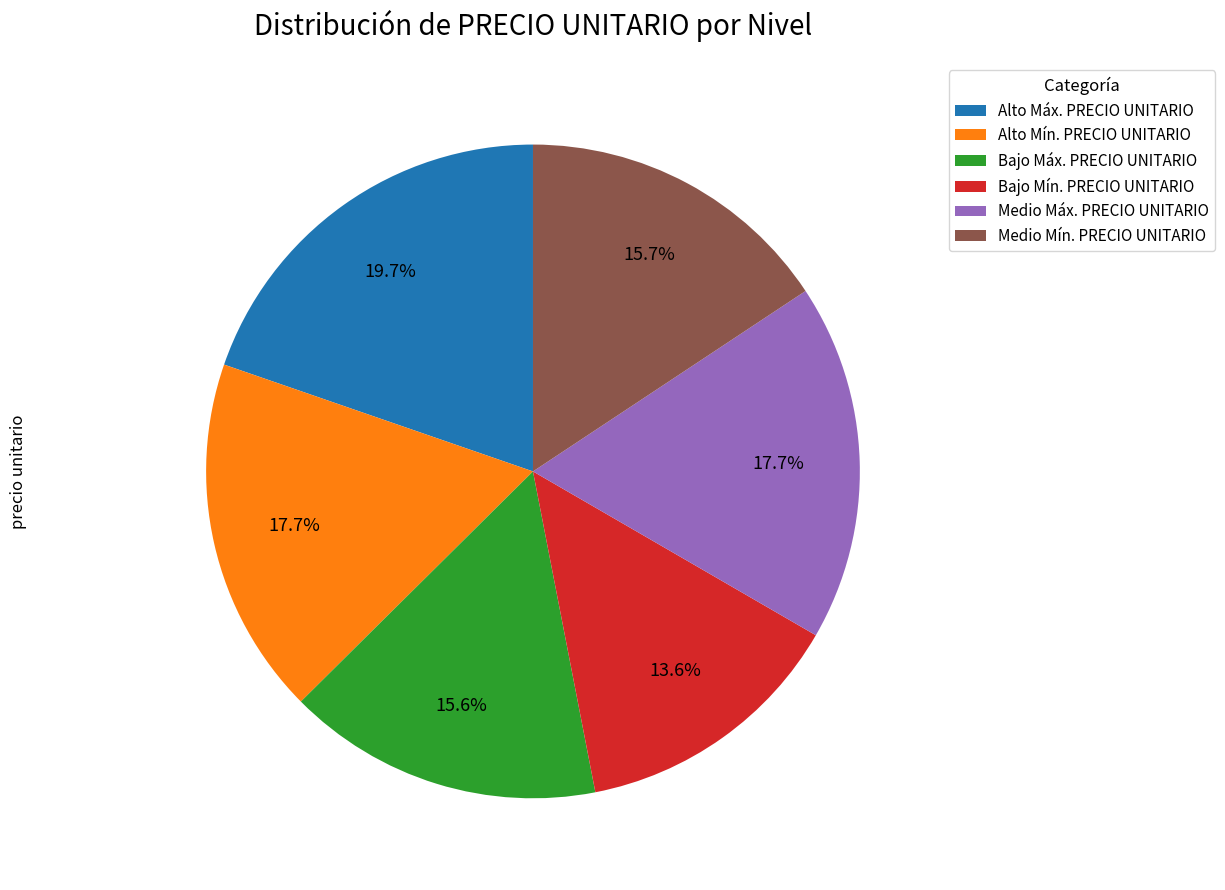

To the nearest percent, what portion does Bajo Mín. PRECIO UNITARIO represent?

14%